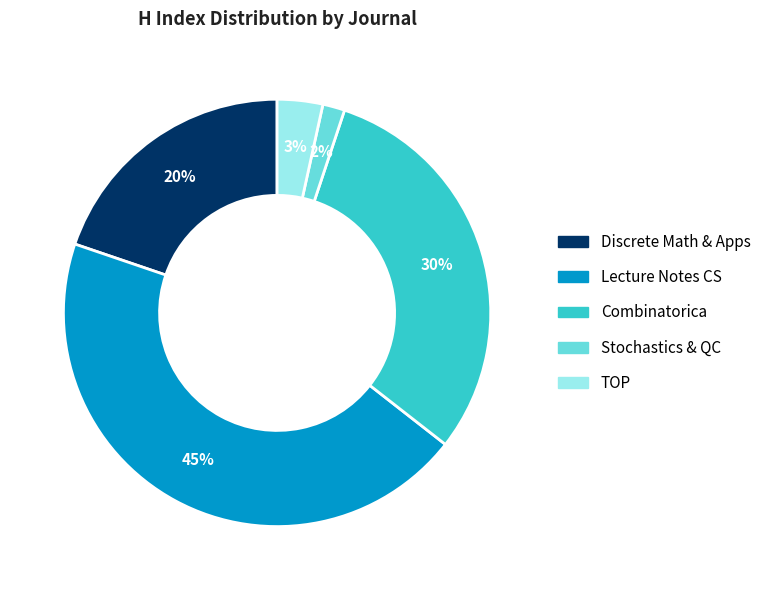

Count the number of slices in the pie.

5